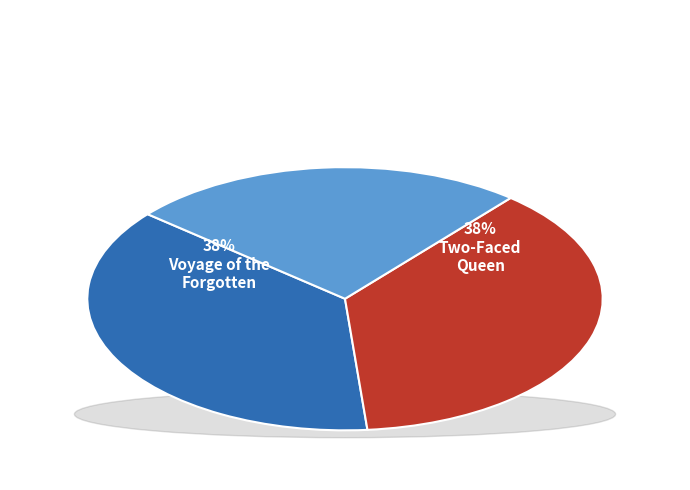

True or false: Kingdom of Liars accounts for 19% of the total.

False